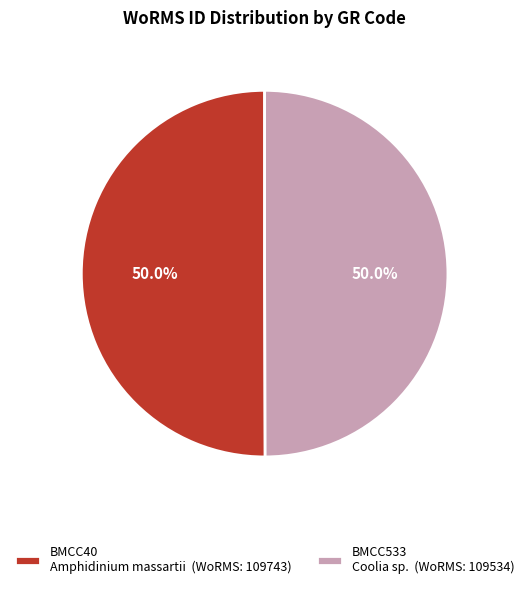

Is the sum of BMCC40 Amphidinium massartii (WoRMS: 109743) and BMCC533 Coolia sp. (WoRMS: 109534) greater than half?

Yes